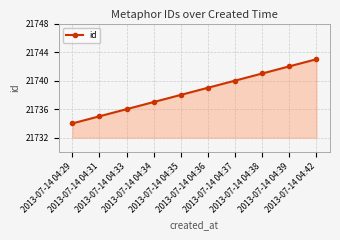

Reading right to left, transcribe all the data shown in this chart.

2013-07-14 04:42=21743	2013-07-14 04:39=21742	2013-07-14 04:38=21741	2013-07-14 04:37=21740	2013-07-14 04:36=21739	2013-07-14 04:35=21738	2013-07-14 04:34=21737	2013-07-14 04:33=21736	2013-07-14 04:31=21735	2013-07-14 04:29=21734